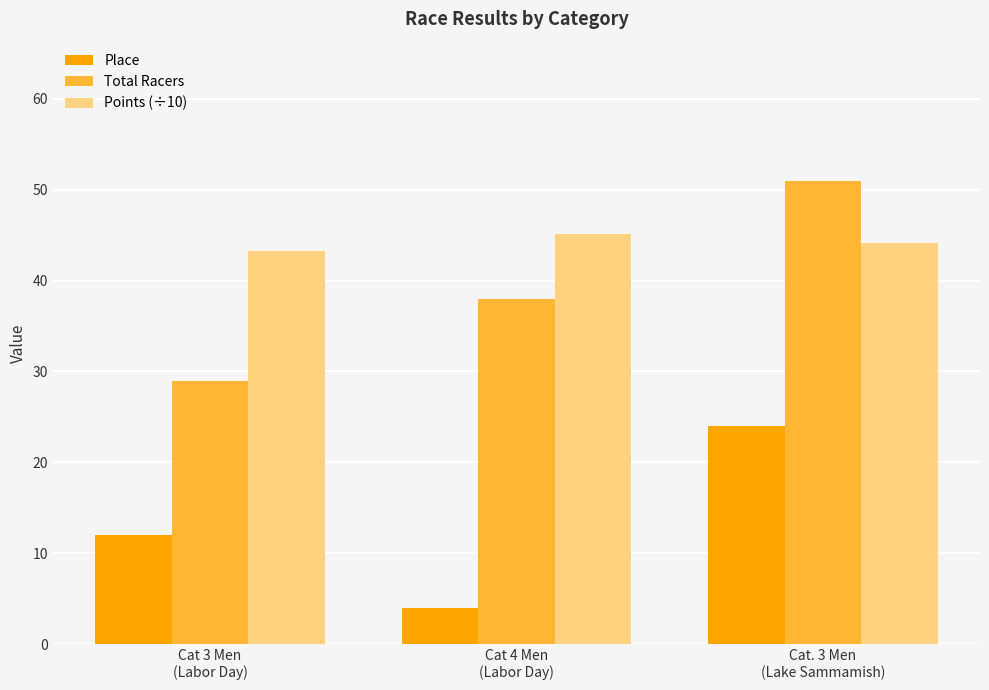

How many data points in Total Racers are less than 38?

1